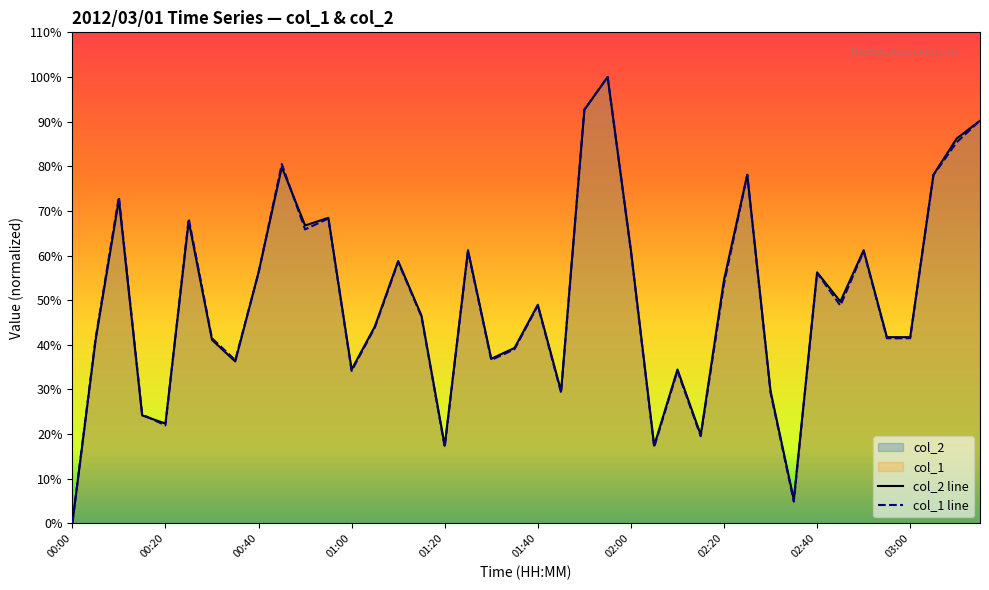

Which series changed the most between 01:45 and 01:55?

col_1